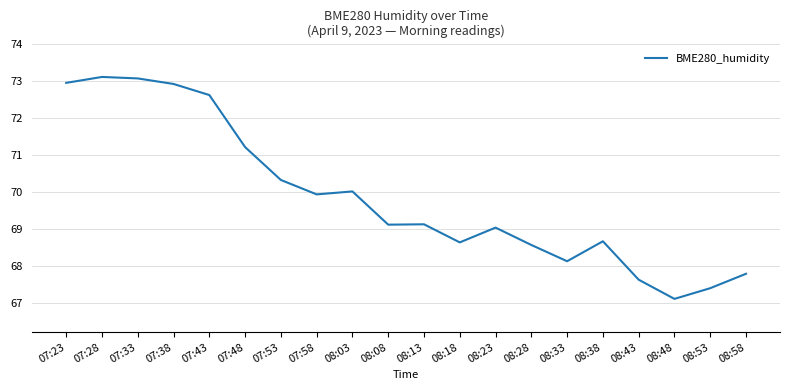

Is it true that the value at 08:53 is 67.4?

True